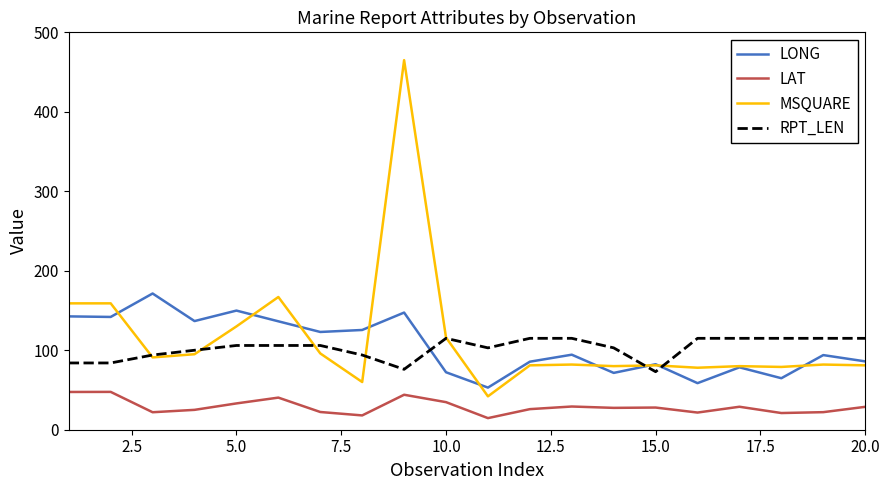

Which series has the widest spread of values?

MSQUARE